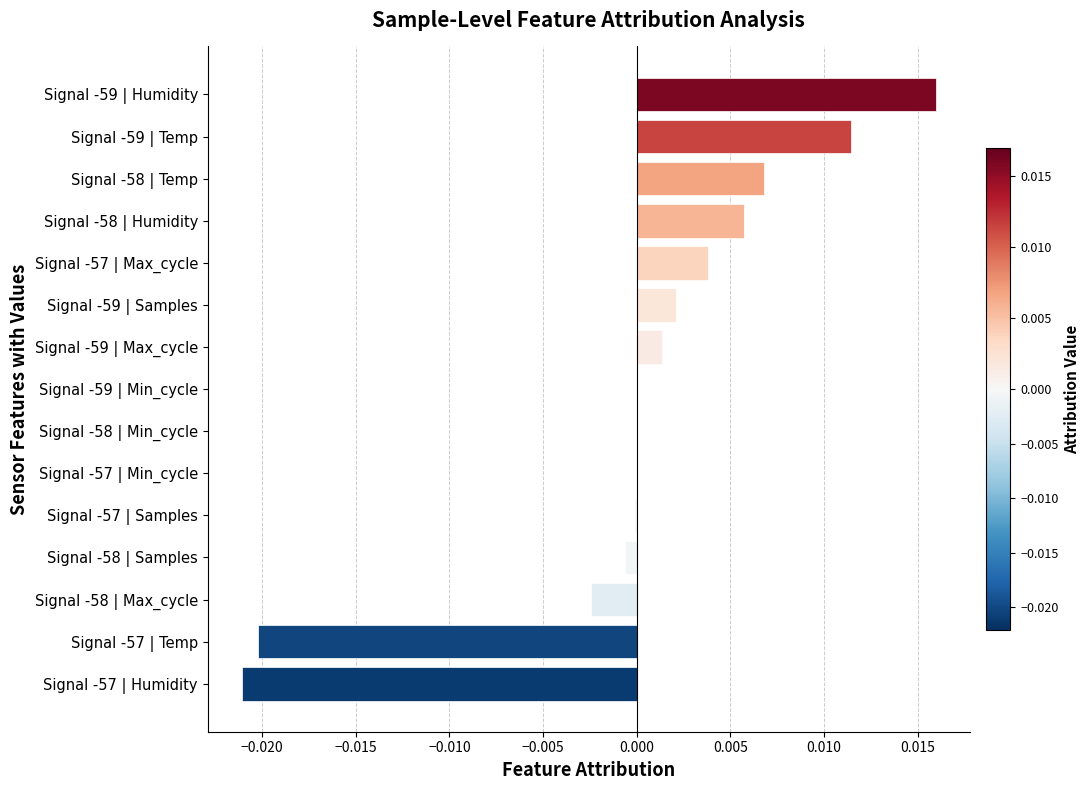

The value at Signal -59 | Humidity is 0.0. True or false?

True